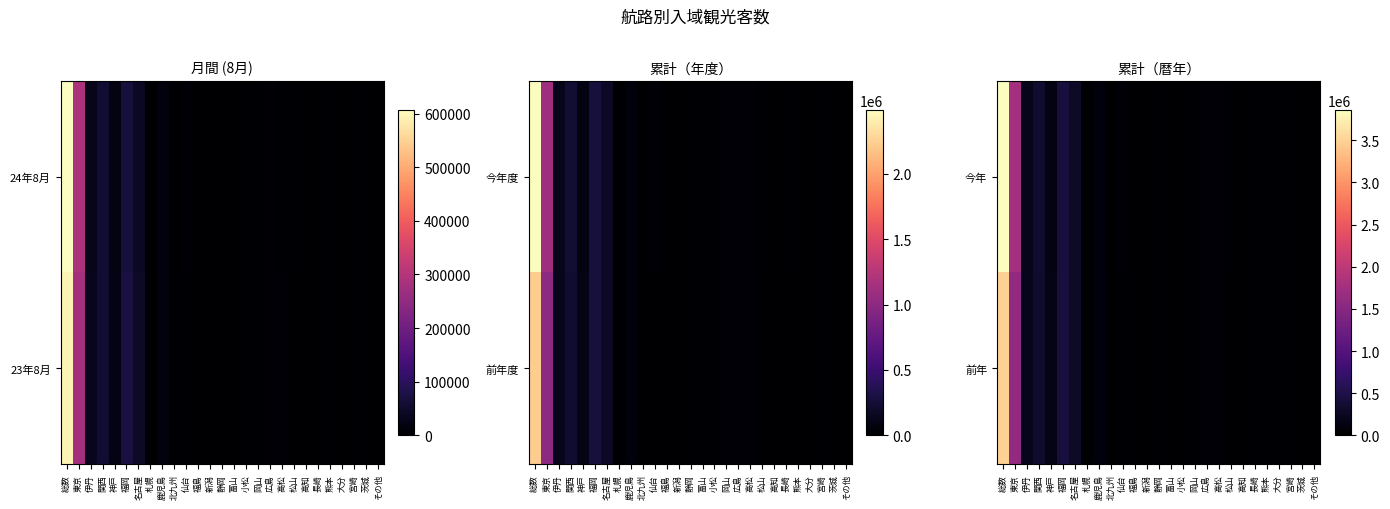

At which label does 前年 reach its peak?

総数